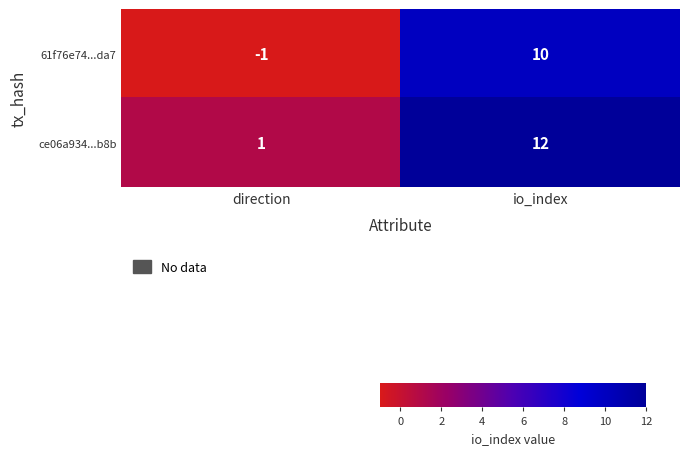

How many categories are shown in the chart?

2